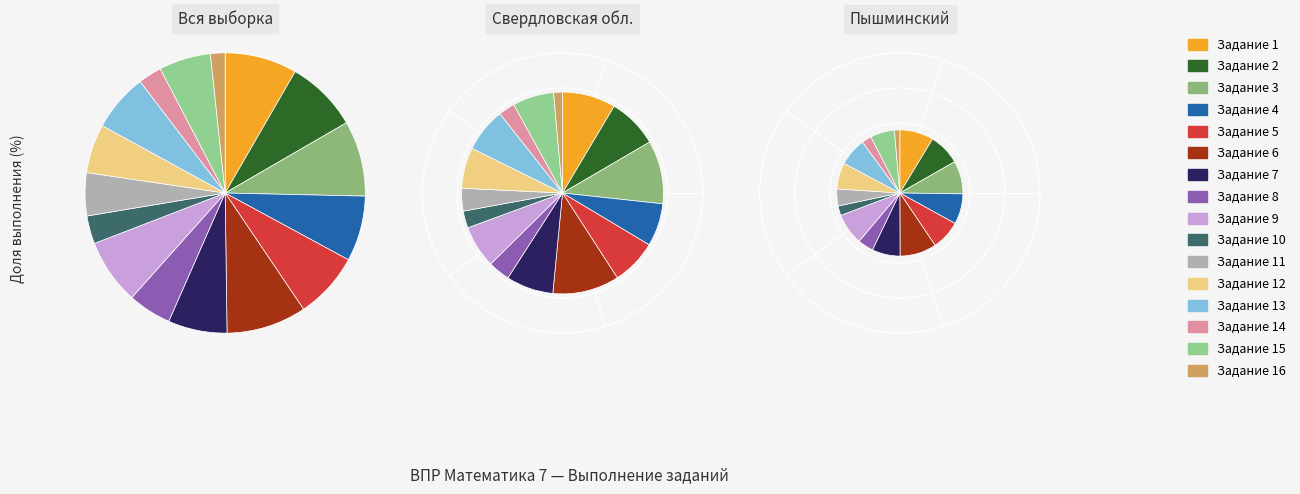

Does any single category account for the majority?

No